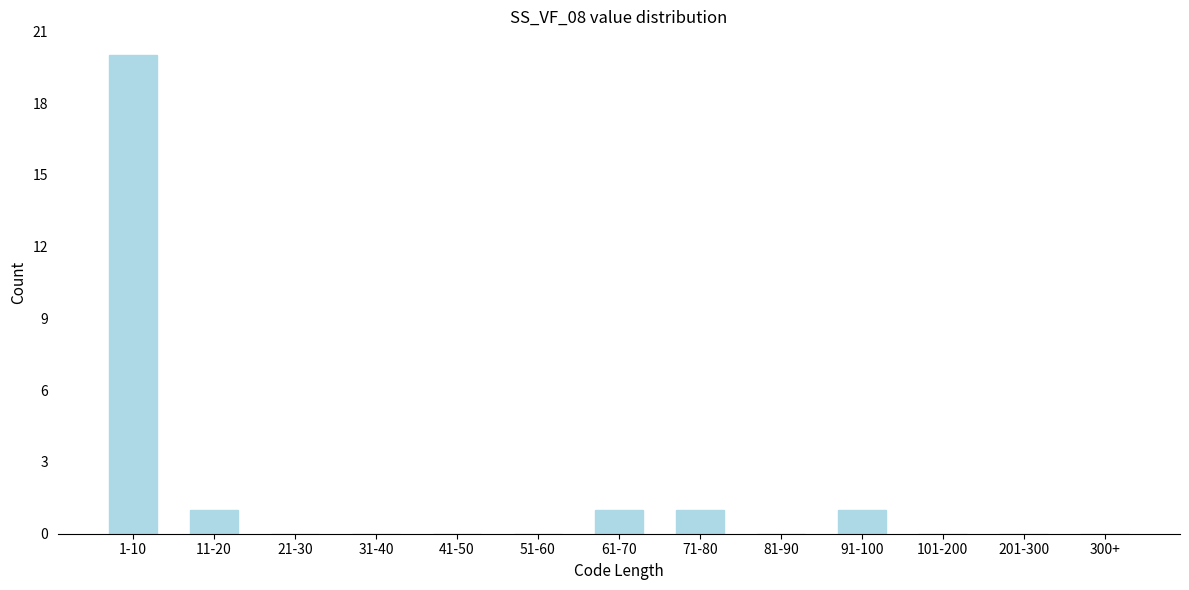

Reading right to left, extract all data points from this chart.

300+=0	201-300=0	101-200=0	91-100=1	81-90=0	71-80=1	61-70=1	51-60=0	41-50=0	31-40=0	21-30=0	11-20=1	1-10=20